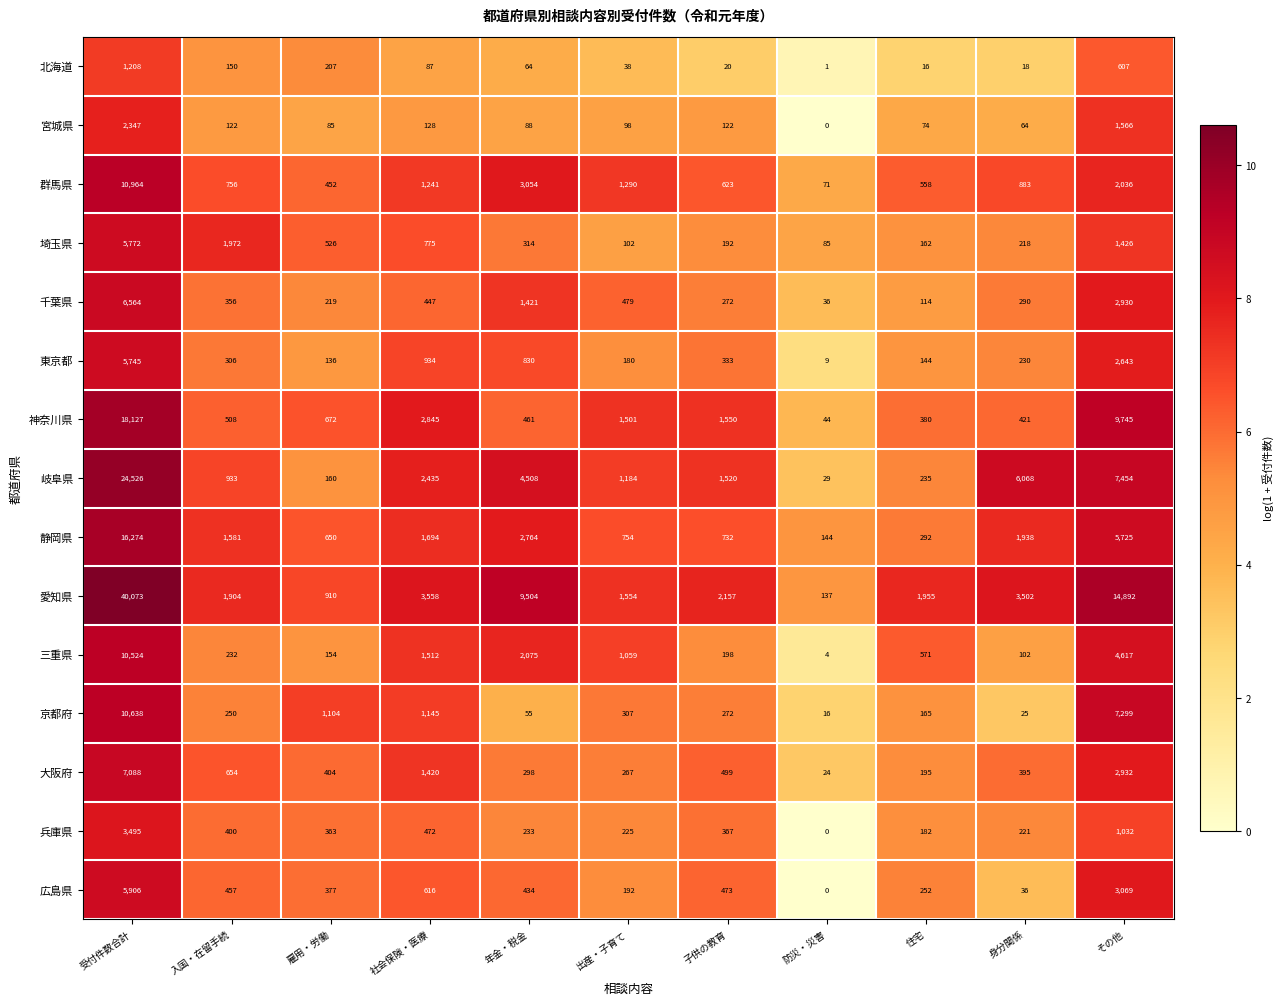

What is the difference between the 岐阜県 values at 雇用・労働 and 身分関係?

5908